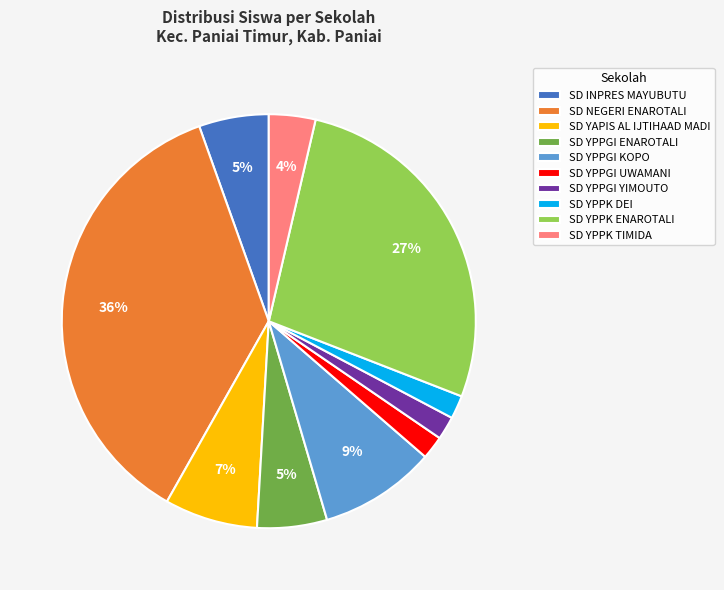

How many segments does this pie chart have?

10